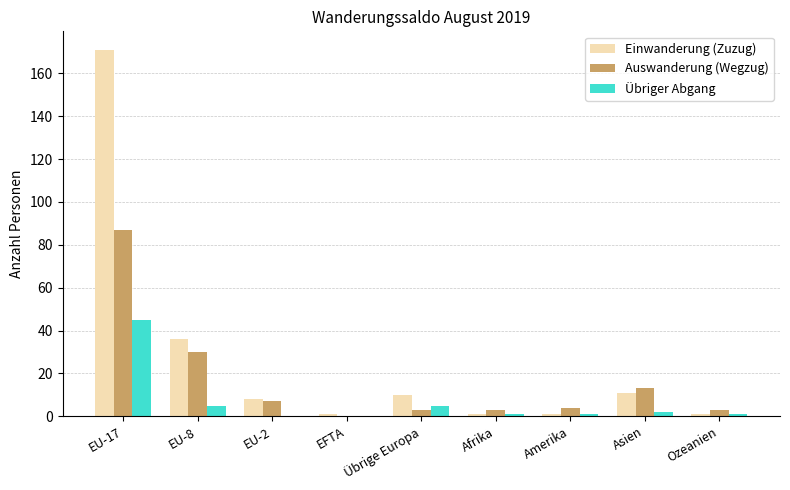

Reading left to right, extract all data points from this chart.

Einwanderung (Zuzug): 171	36	8	1	10	1	1	11	1
Auswanderung (Wegzug): 87	30	7	0	3	3	4	13	3
Übriger Abgang: 45	5	0	0	5	1	1	2	1